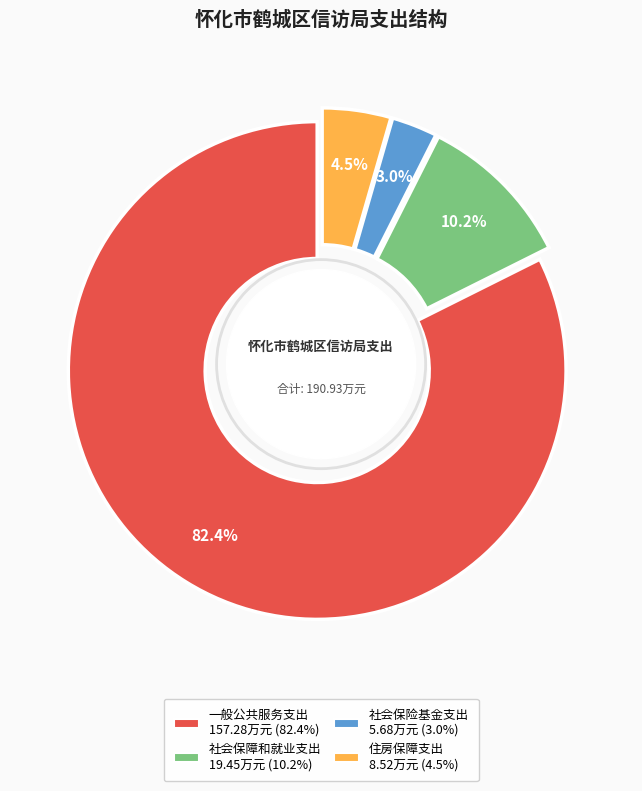

Which has a higher value, 社会保险基金支出 or 社会保障和就业支出?

社会保障和就业支出